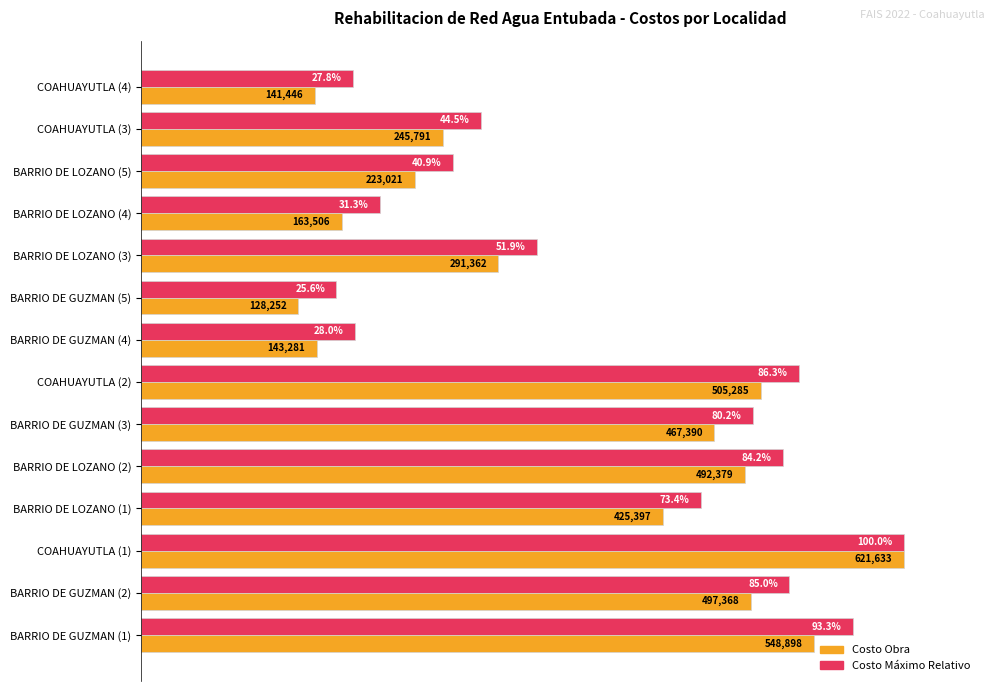

At which category is the sum across all series the highest?

COAHUAYUTLA (1)